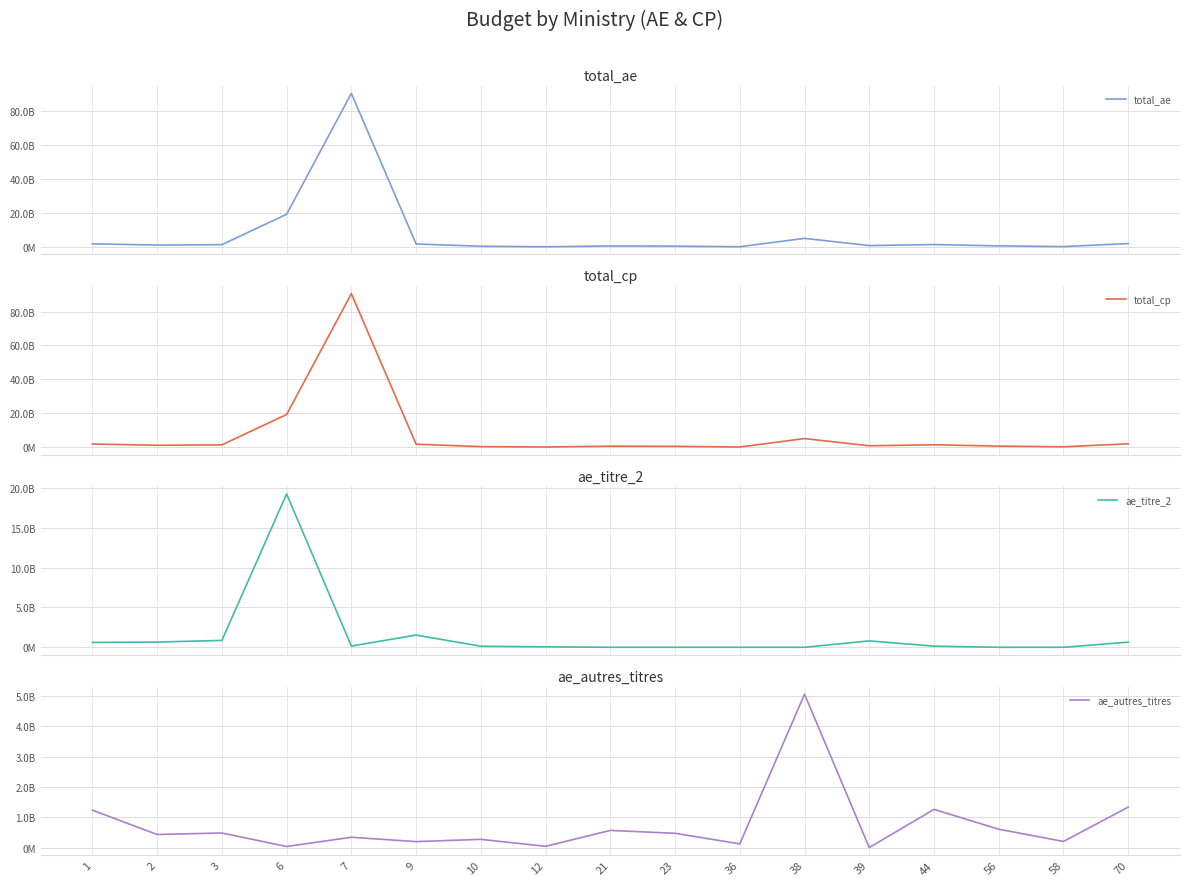

At which category does total_cp reach its first local peak?

7